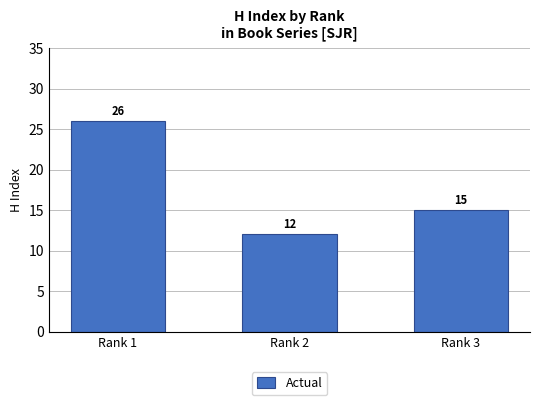

Read the value at Rank 2, to the nearest 5.

10